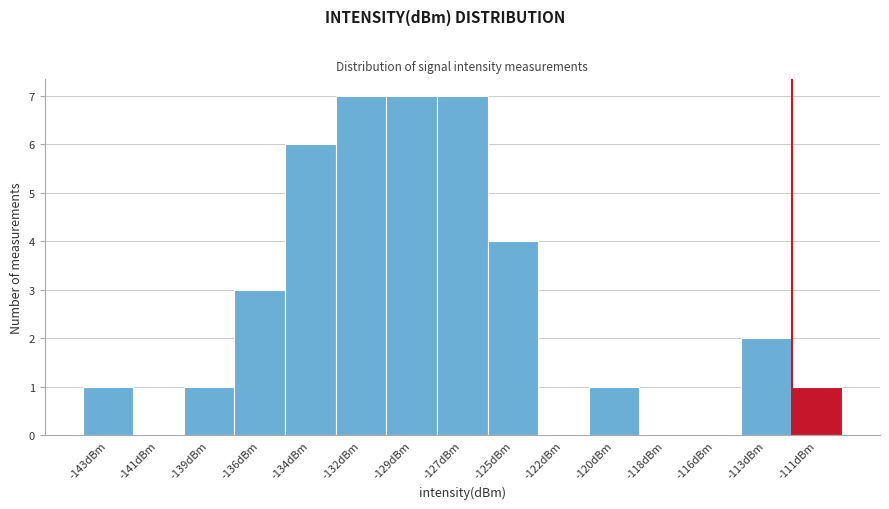

Reading left to right, what are all the values shown in this chart?

-143dBm=1	-141dBm=0	-139dBm=1	-136dBm=3	-134dBm=6	-132dBm=7	-129dBm=7	-127dBm=7	-125dBm=4	-122dBm=0	-120dBm=1	-118dBm=0	-116dBm=0	-113dBm=2	-111dBm=1